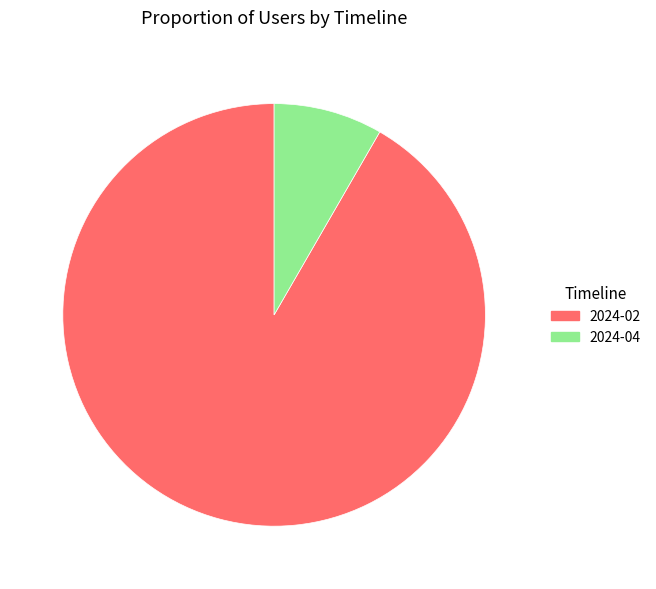

Is it true that 2024-02 is 82% of the pie?

False